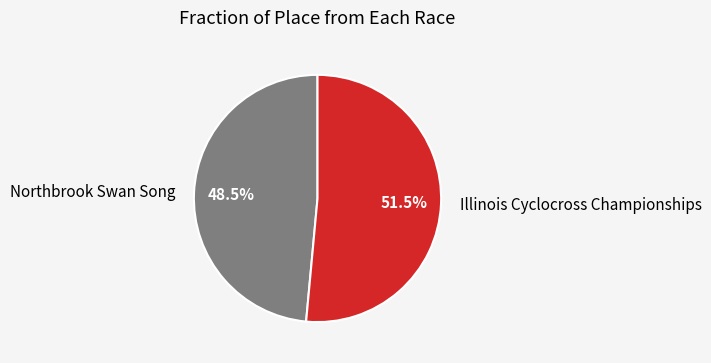

What percentage do Illinois Cyclocross Championships and Northbrook Swan Song together represent?

100.0%